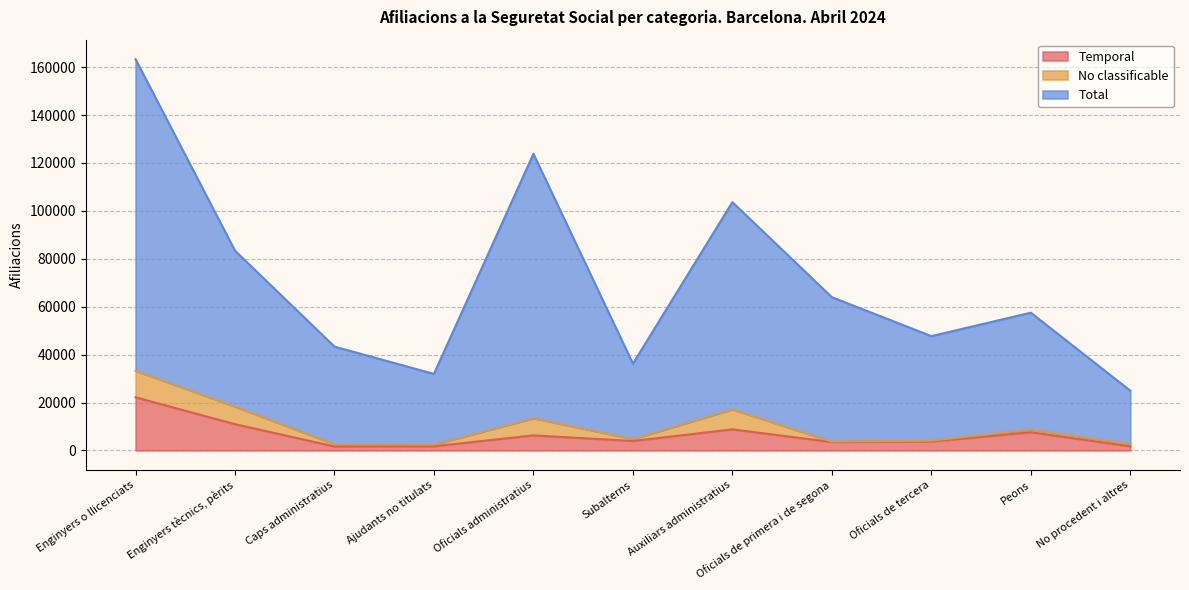

Is it true that Total equals 16193 at Ajudants no titulats?

False